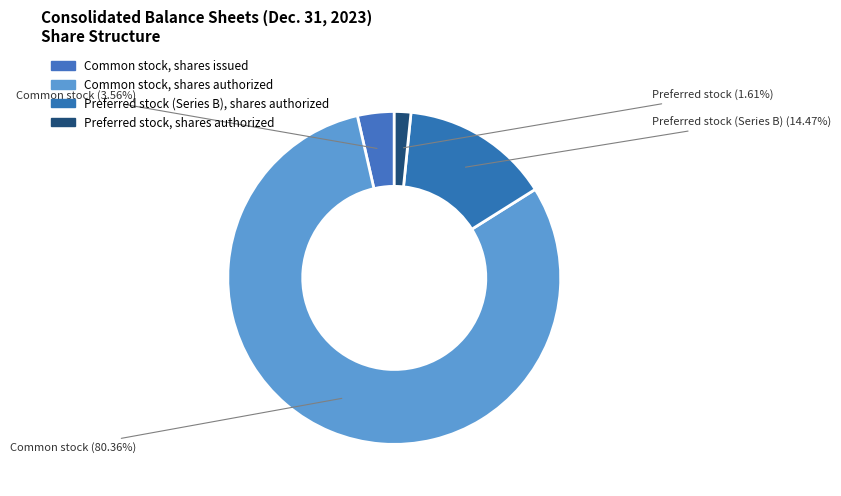

To the nearest percent, what percentage of the pie is Preferred stock, shares authorized?

2%